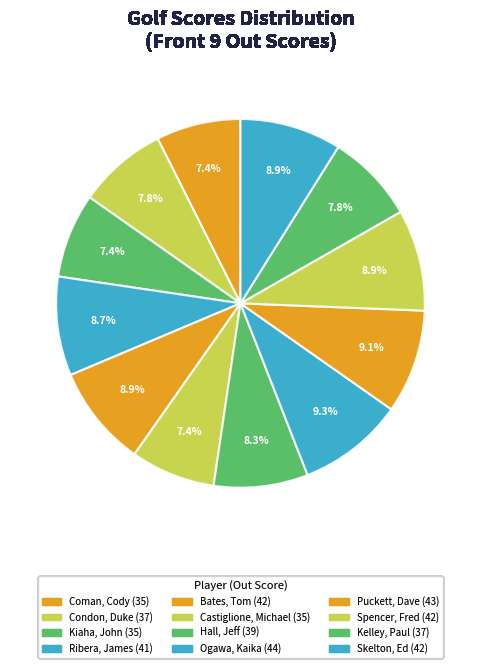

To the nearest percent, what percentage of the pie is Hall, Jeff?

8%